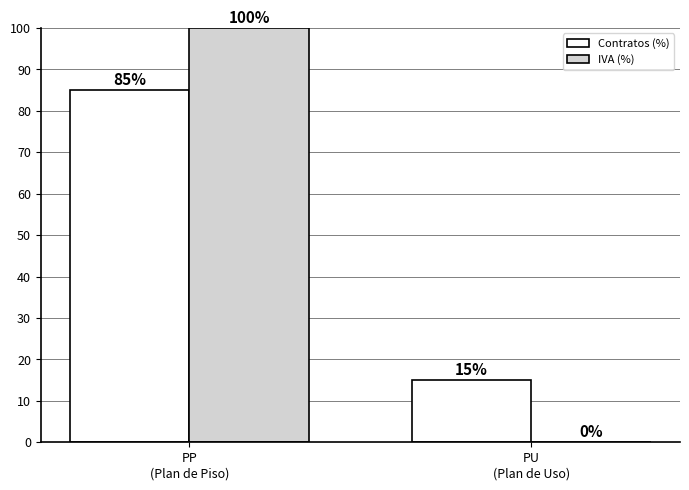

Is the value of Contratos (%) at PP
(Plan de Piso) greater than the value of IVA (%) at PP
(Plan de Piso)?

No